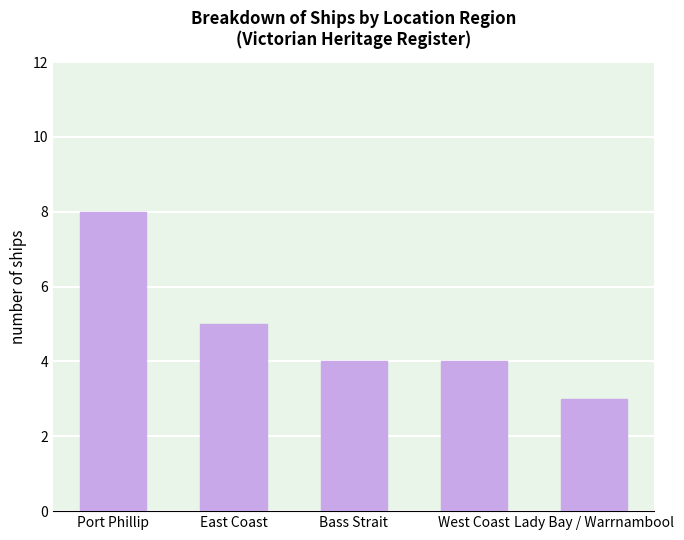

What is the change in value from Bass Strait to Lady Bay / Warrnambool?

-1